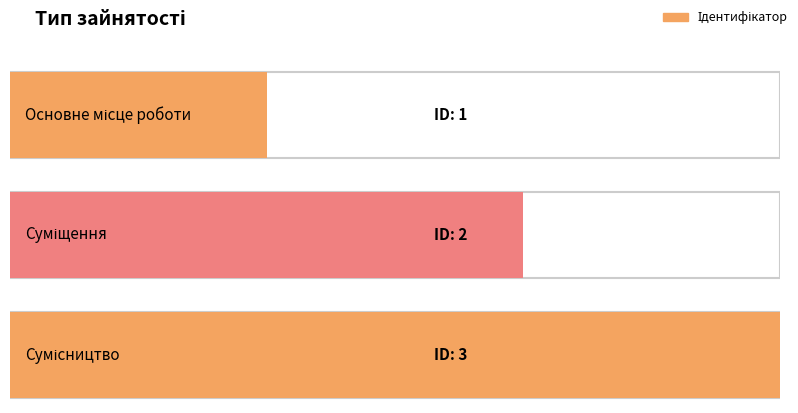

What value does the data have at Основне місце роботи?

1